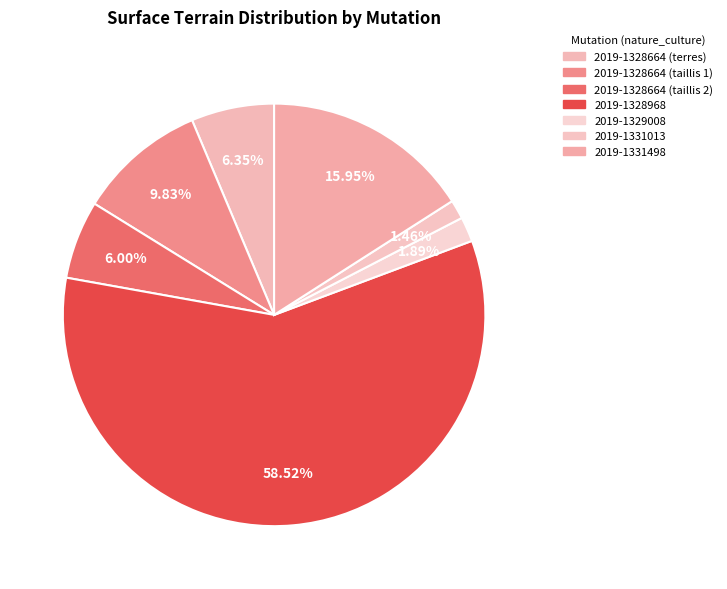

Combined, do 2019-1328968 and 2019-1331498 account for over 50%?

Yes